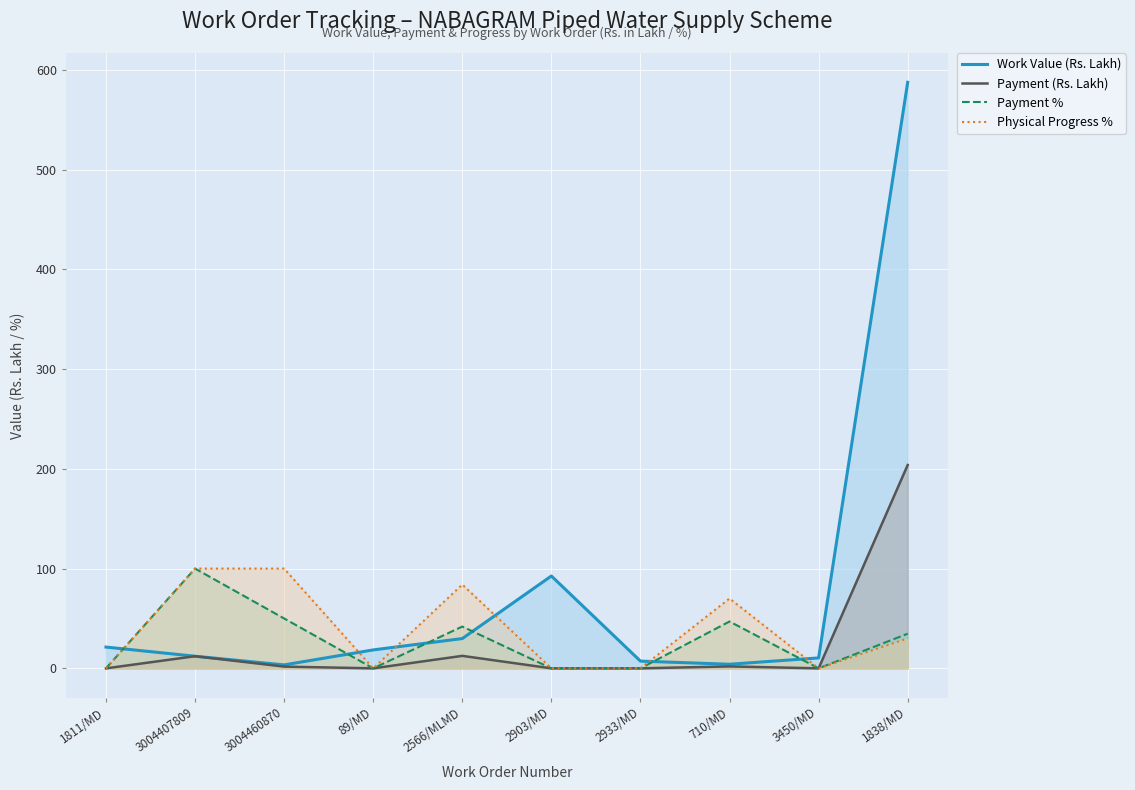

At which label is Payment (Rs. Lakh) closest to 101?

2566/MLMD